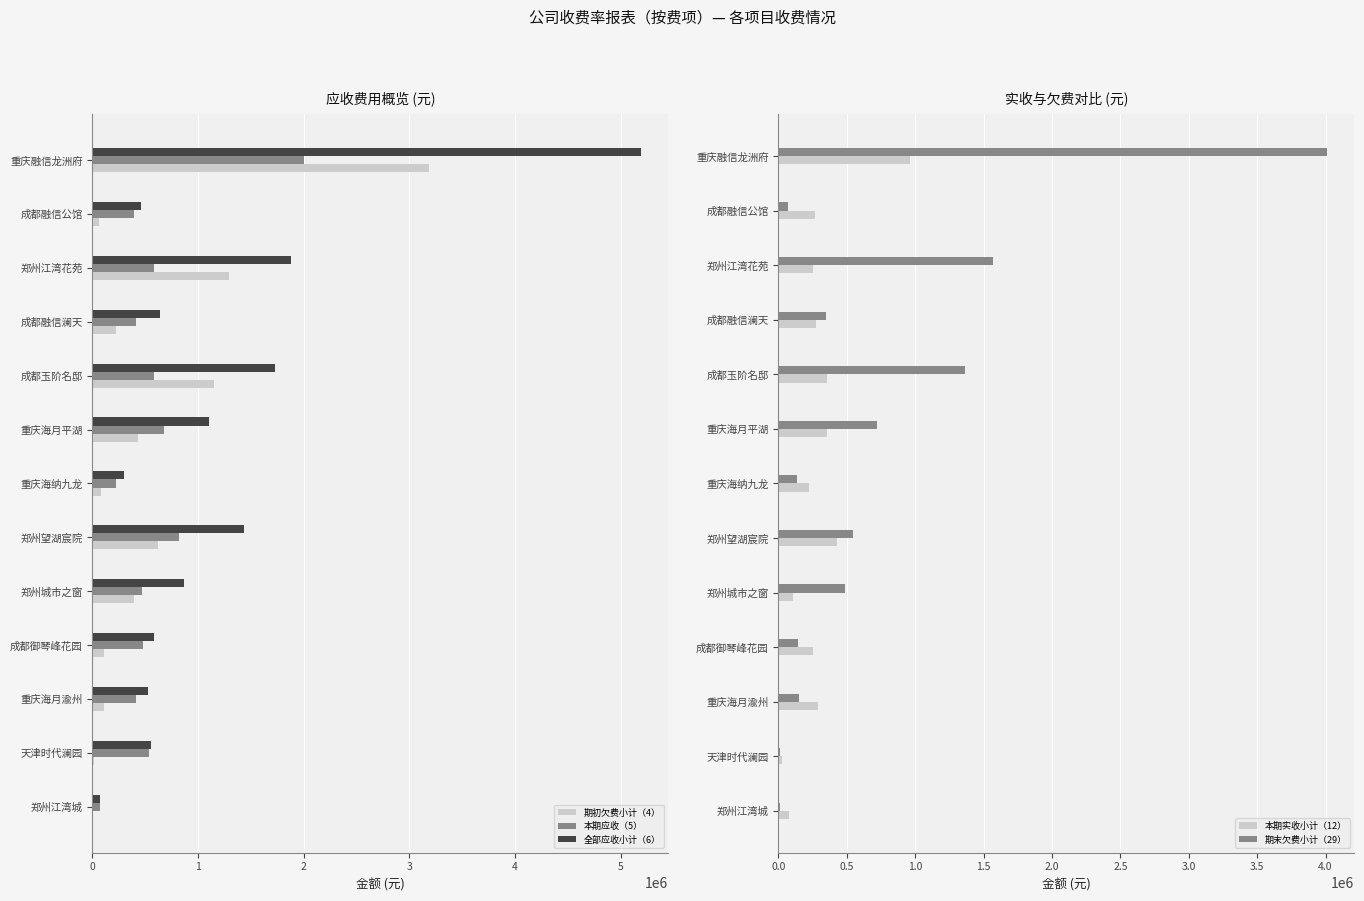

How many data points in 本期应收（5） are above 476704?

7